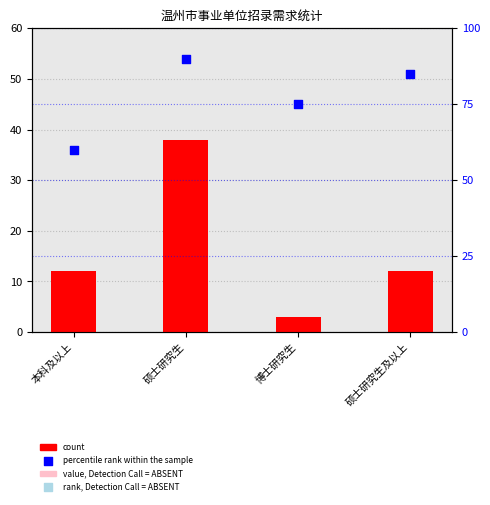

Which series reaches the maximum Y coordinate?

percentile rank within the sample